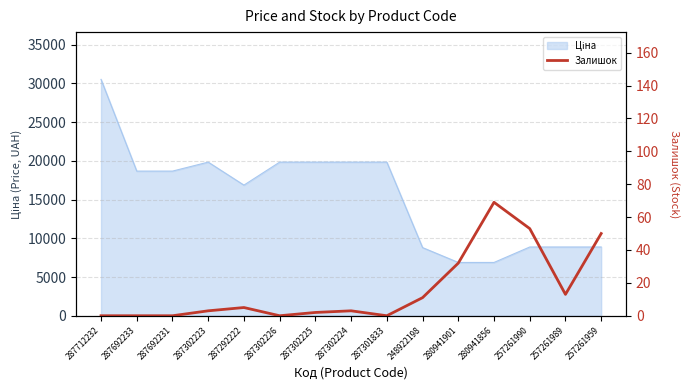

Reading left to right, what are all the values shown in this chart?

0	0	0	3	5	0	2	3	0	11	32	69	53	13	50